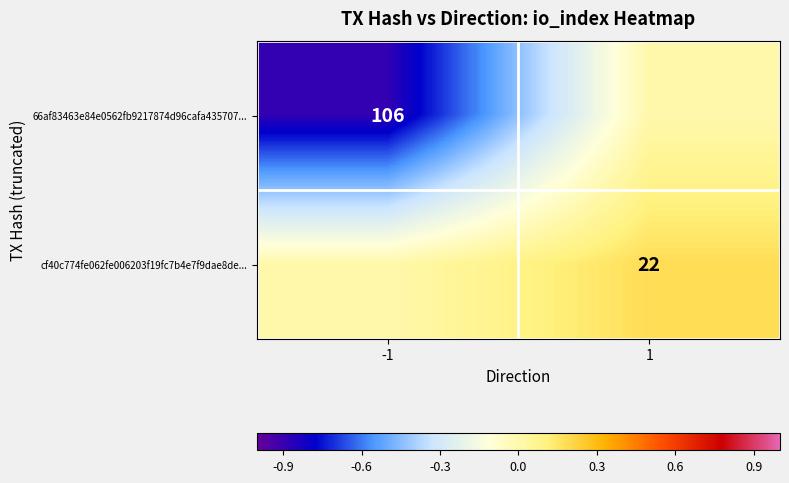

Is it true that 66af83463e84e0562fb9217874d96cafa435707... equals 172 at -1?

False